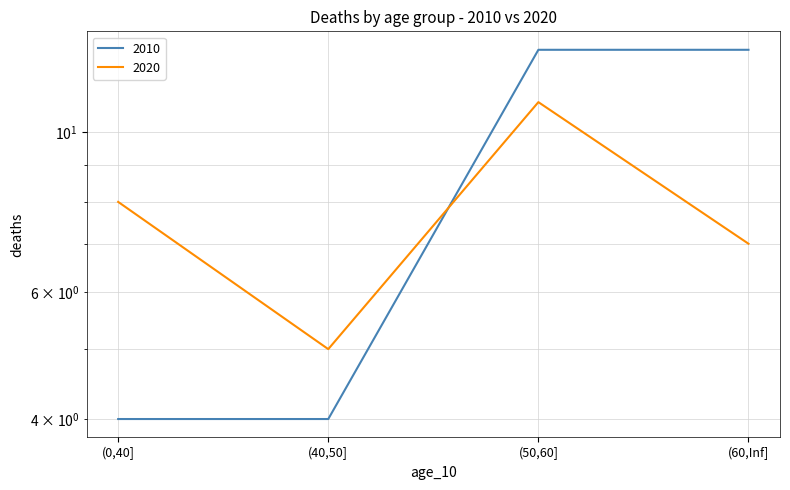

At (50,60], list the series in order from smallest to largest.

2020, 2010